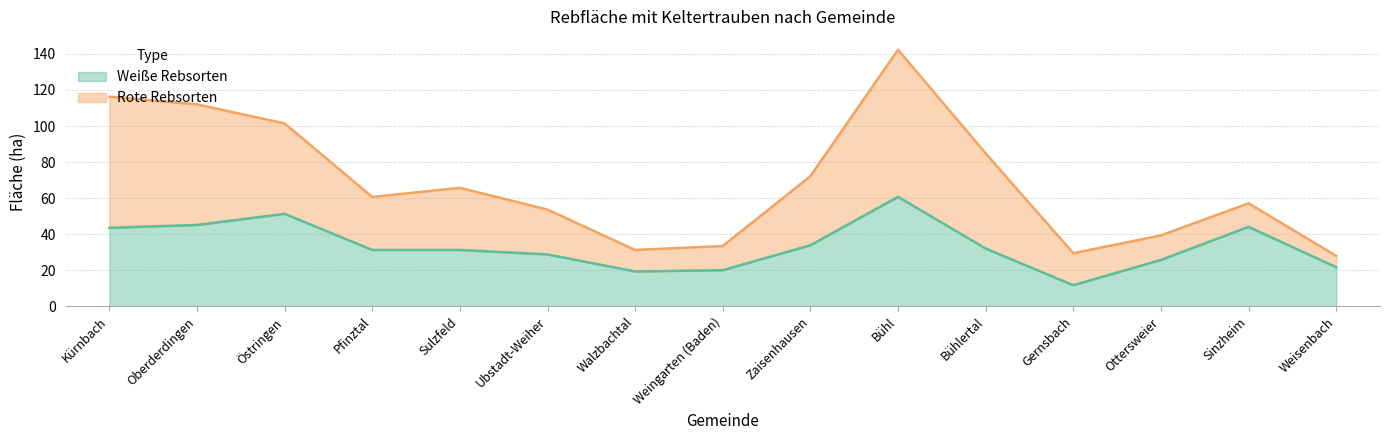

True or false: Weiße Rebsorten has a value of 28.8 at Ubstadt-Weiher.

True